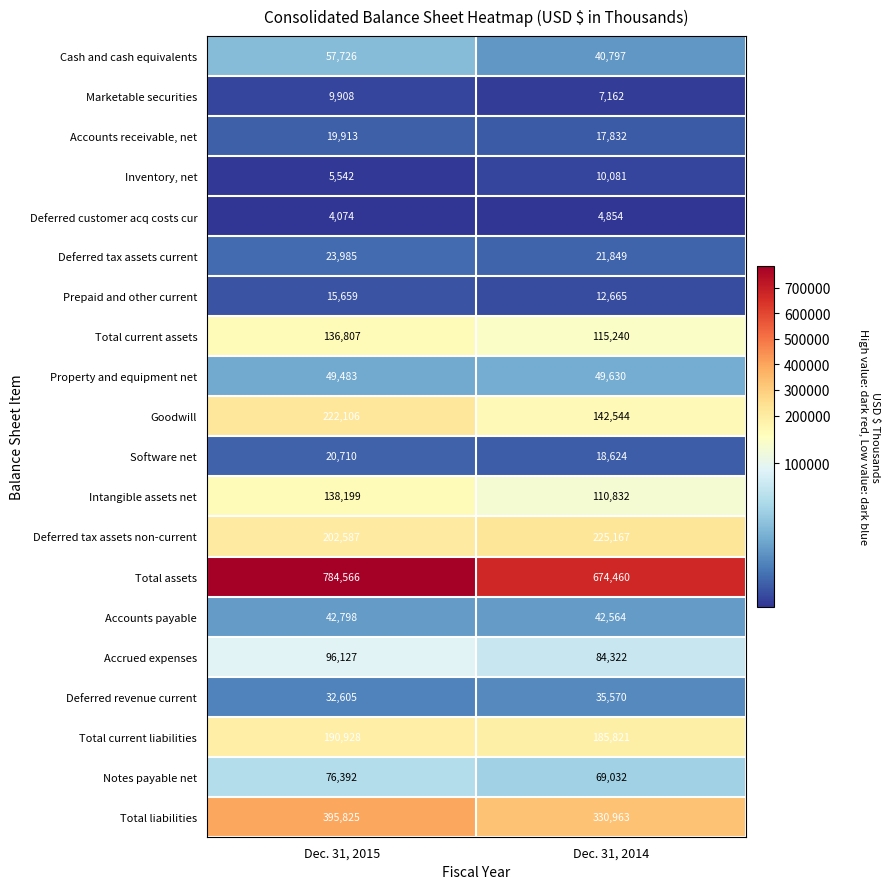

Which series has the largest total across all categories?

Total assets